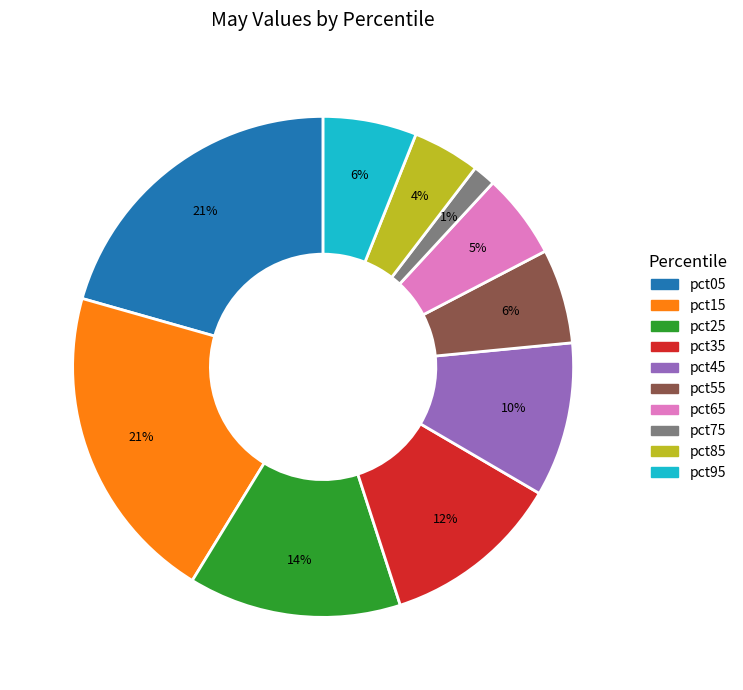

Which slice is the smallest?

pct75